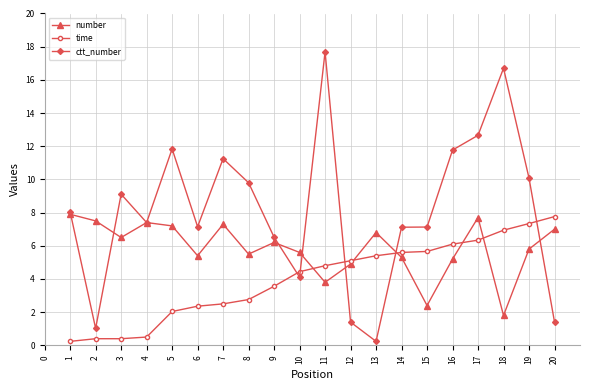

Which series changed the most between 1 and 18?

ctt_number